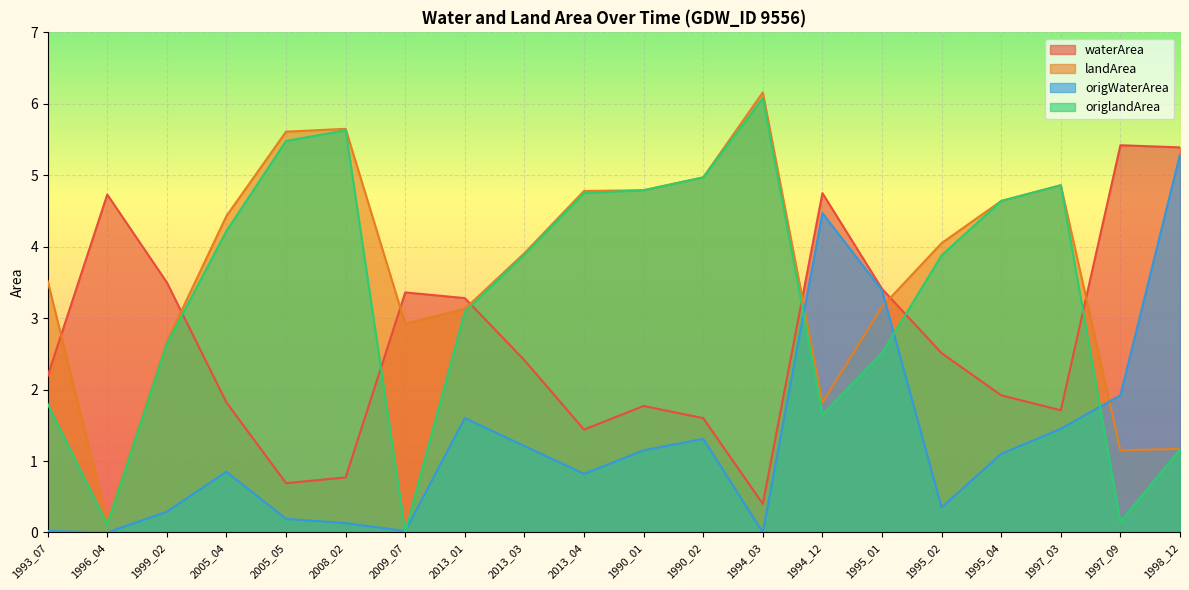

How many interior local valleys does the origlandArea series have?

4